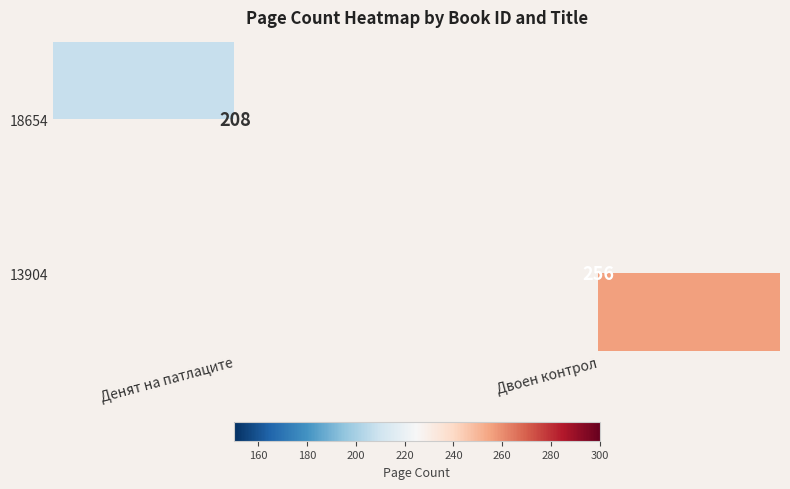

What is the minimum value shown in the chart?

208.0